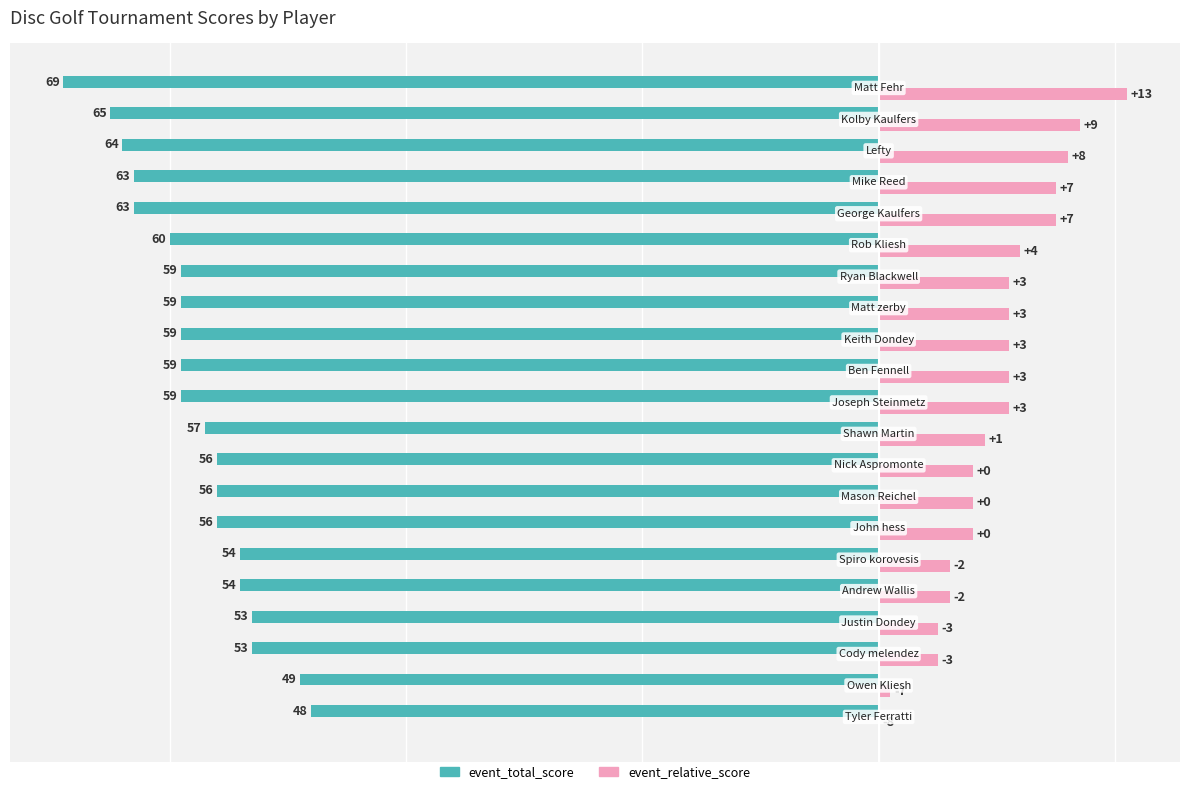

What are all the series names shown in the legend?

event_total_score, event_relative_score